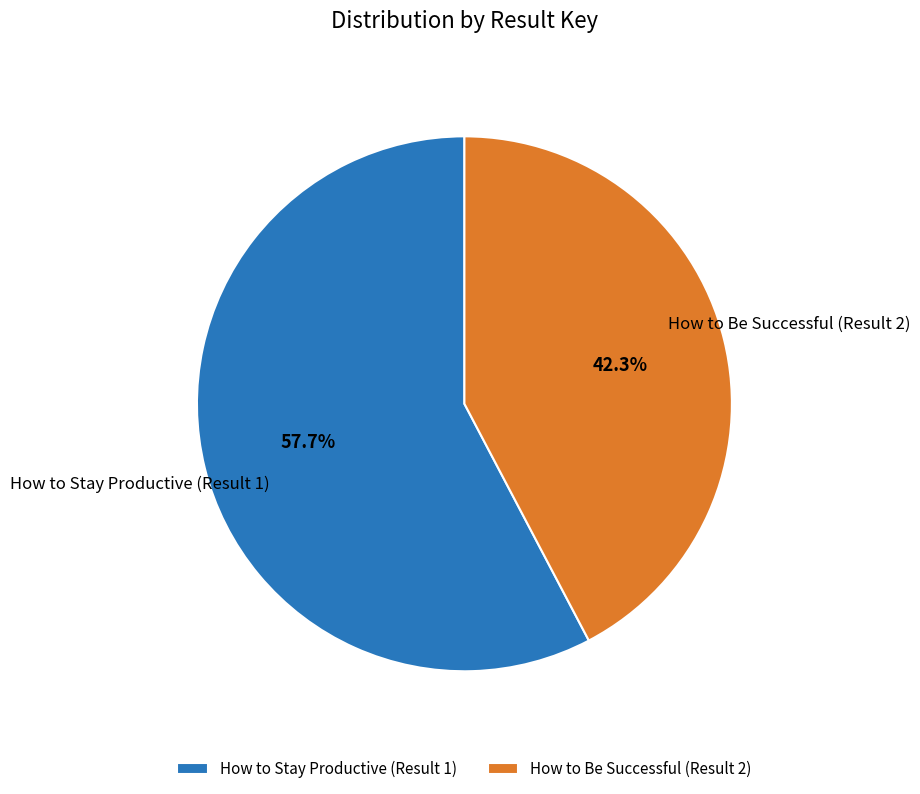

The How to Be Successful (Result 2) slice represents 42% of the pie. True or false?

True